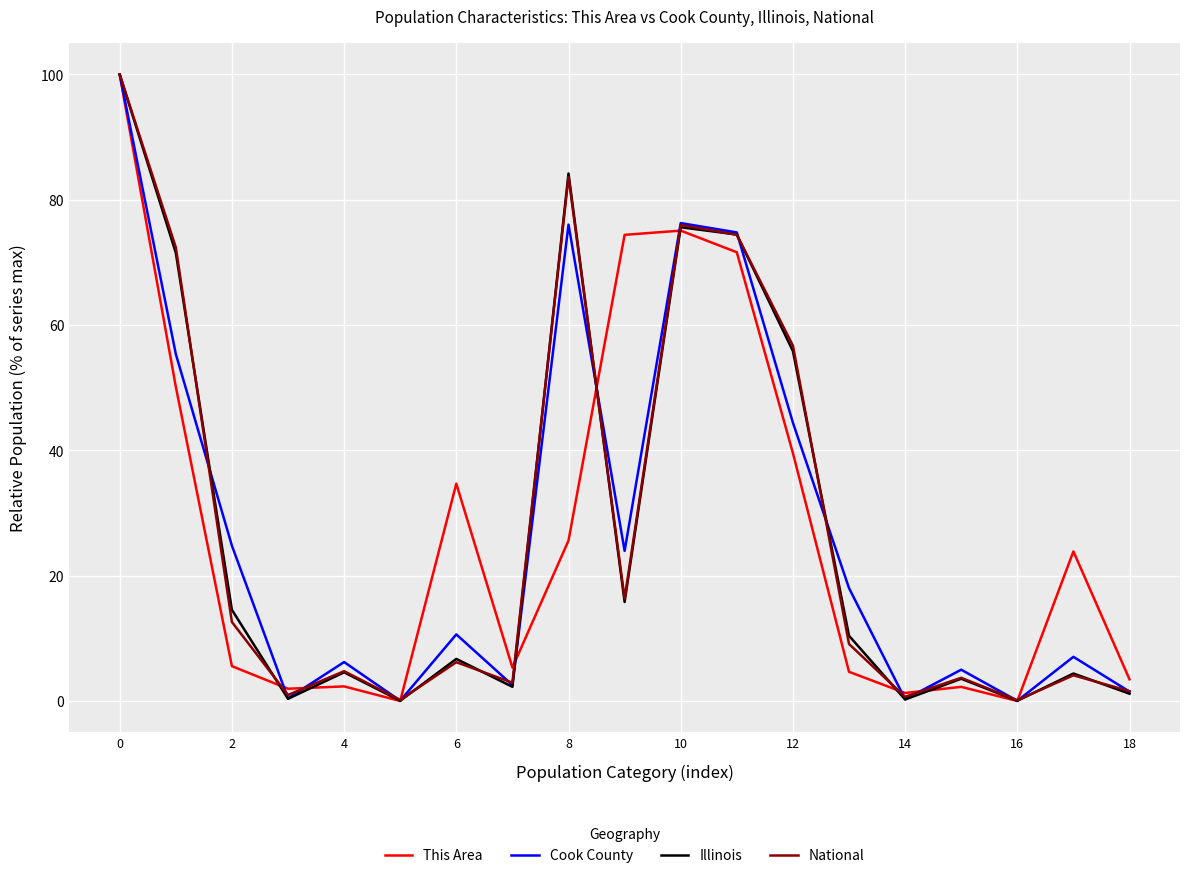

What is the maximum value for National?

100.0